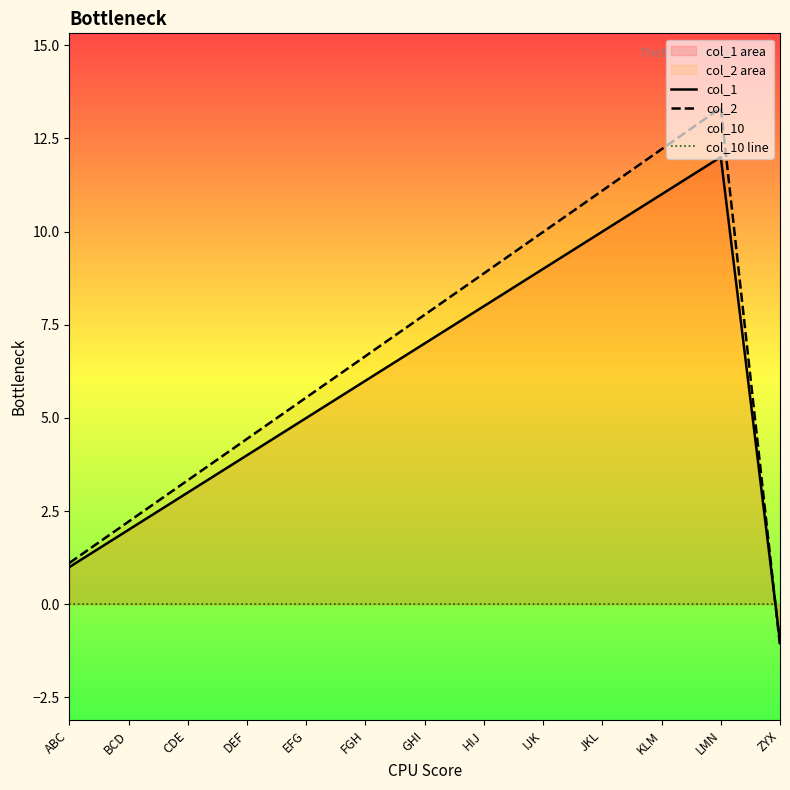

What is the label of the 1st point from the left?

ABC